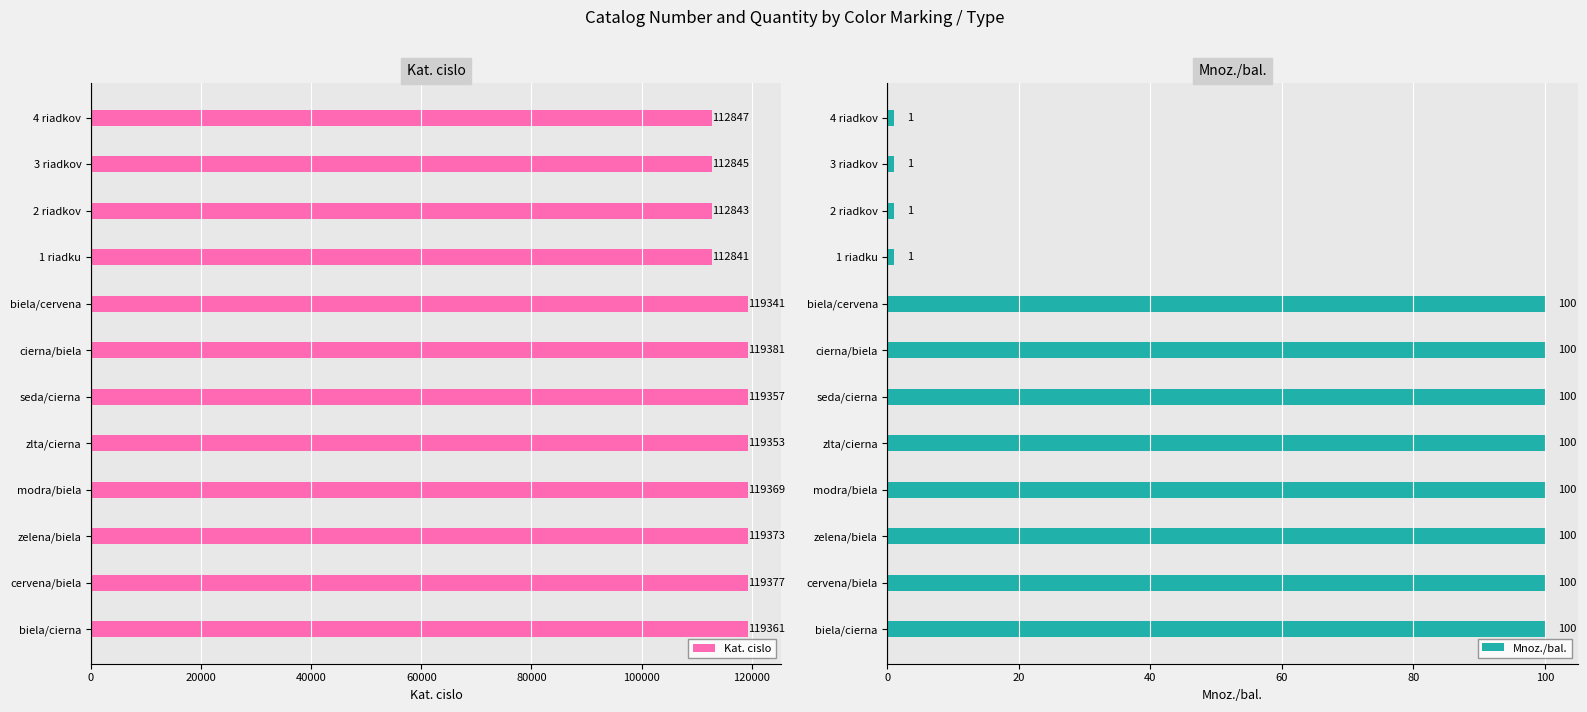

What are all the series names shown in the legend?

Kat. cislo, Mnoz./bal.